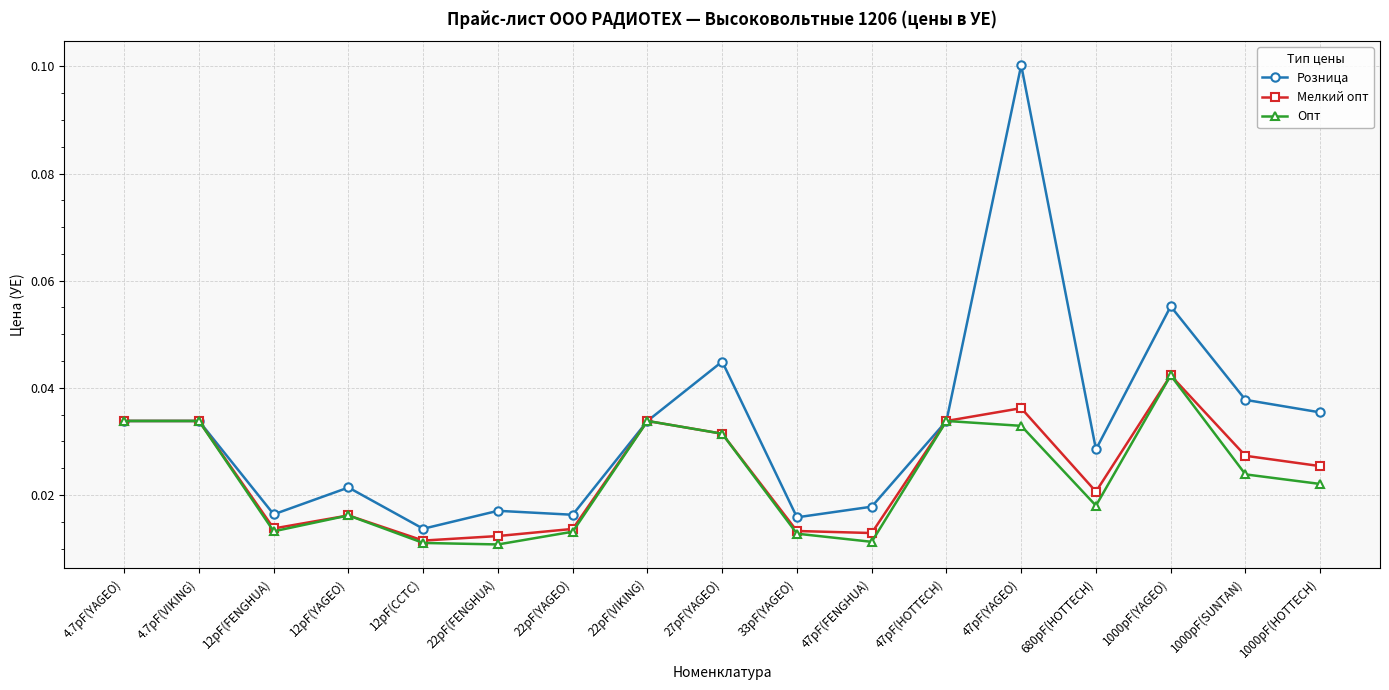

At how many categories does at least one series exceed 0?

17